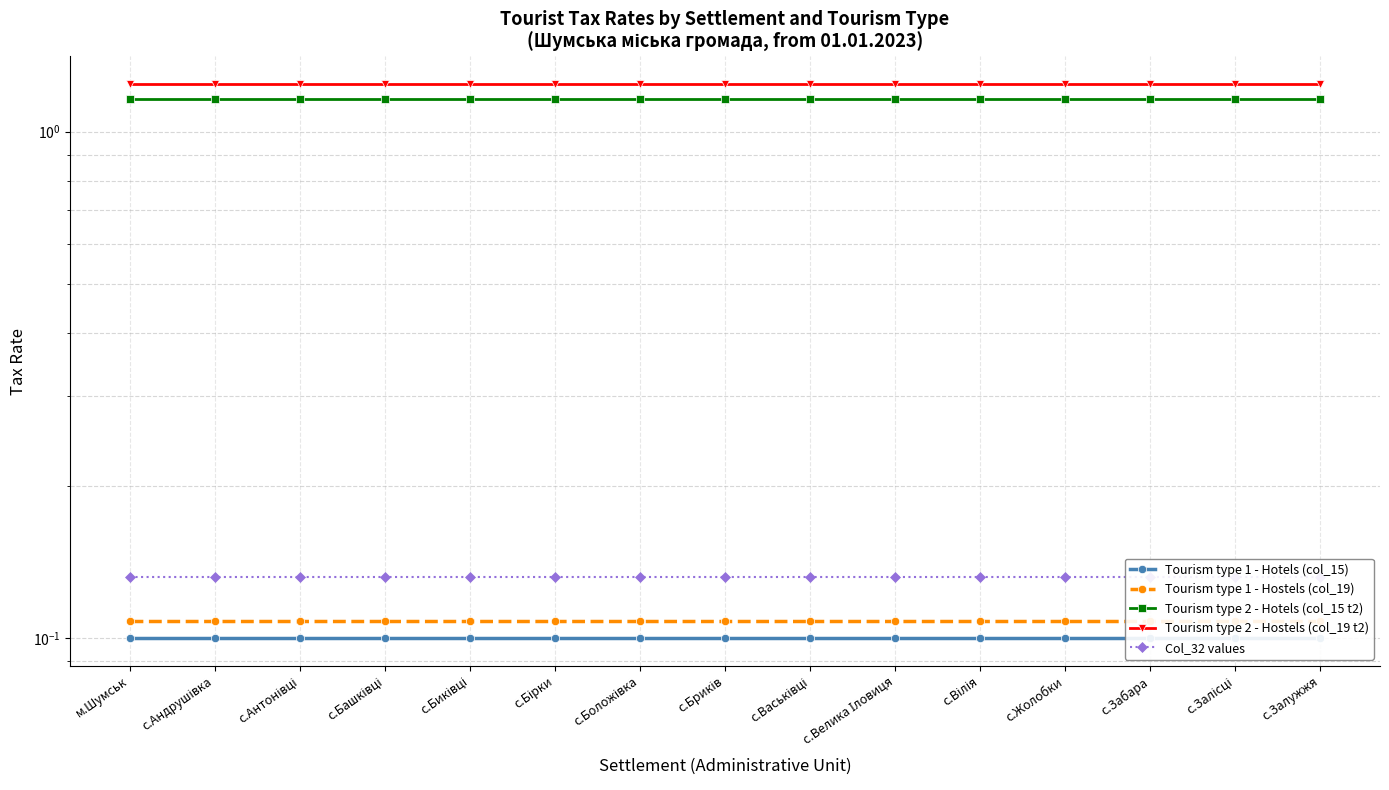

At which category is the sum across all series the highest?

м.Шумськ